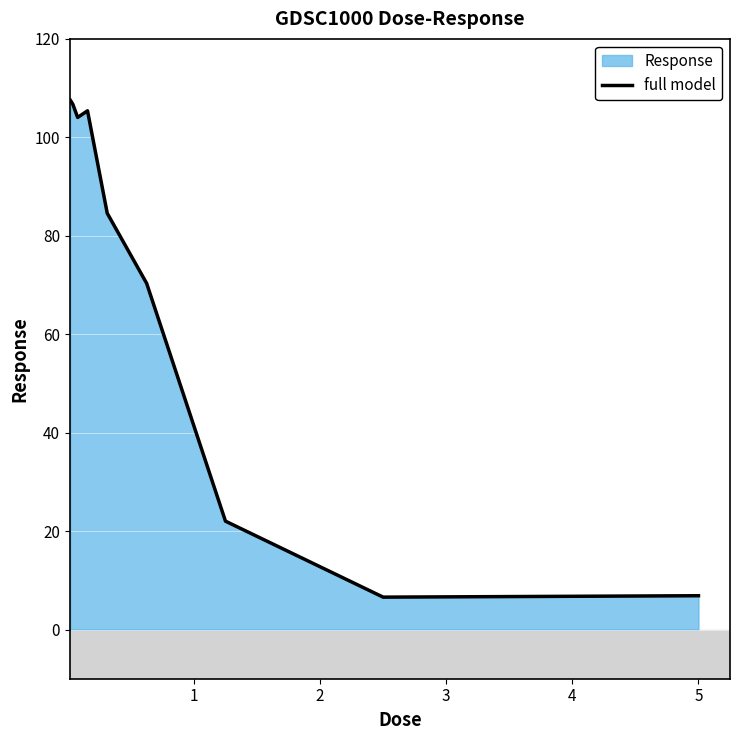

What is the sum of all values?

614.1